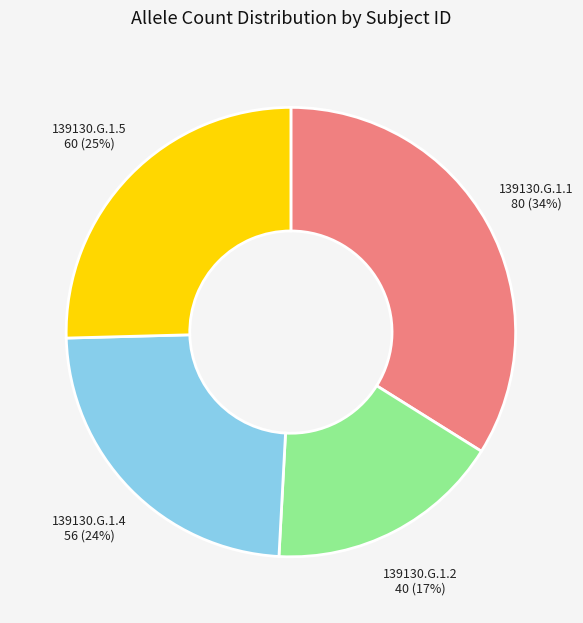

Does 139130.G.1.5 represent more than half of the total?

No